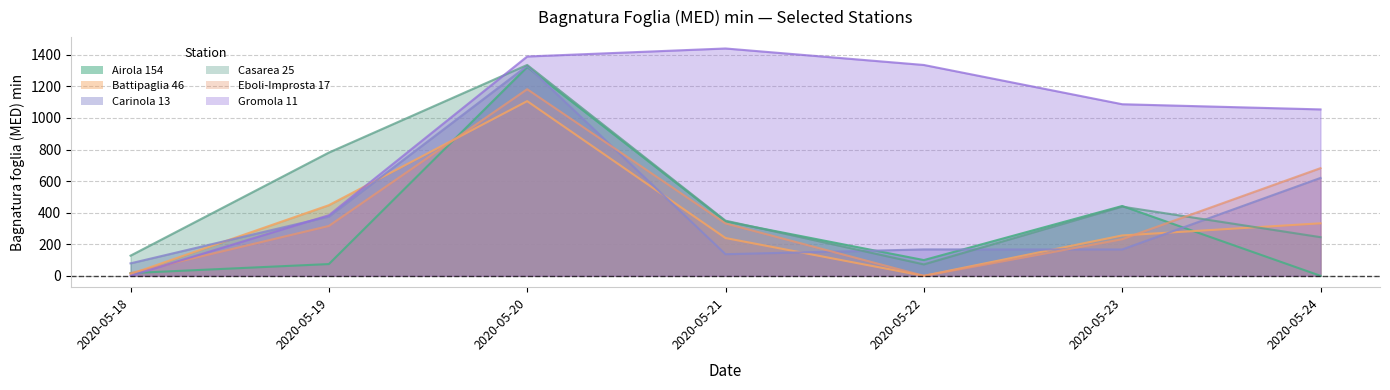

Is it true that Battipaglia 46 equals 239.4 at 2020-05-21?

True